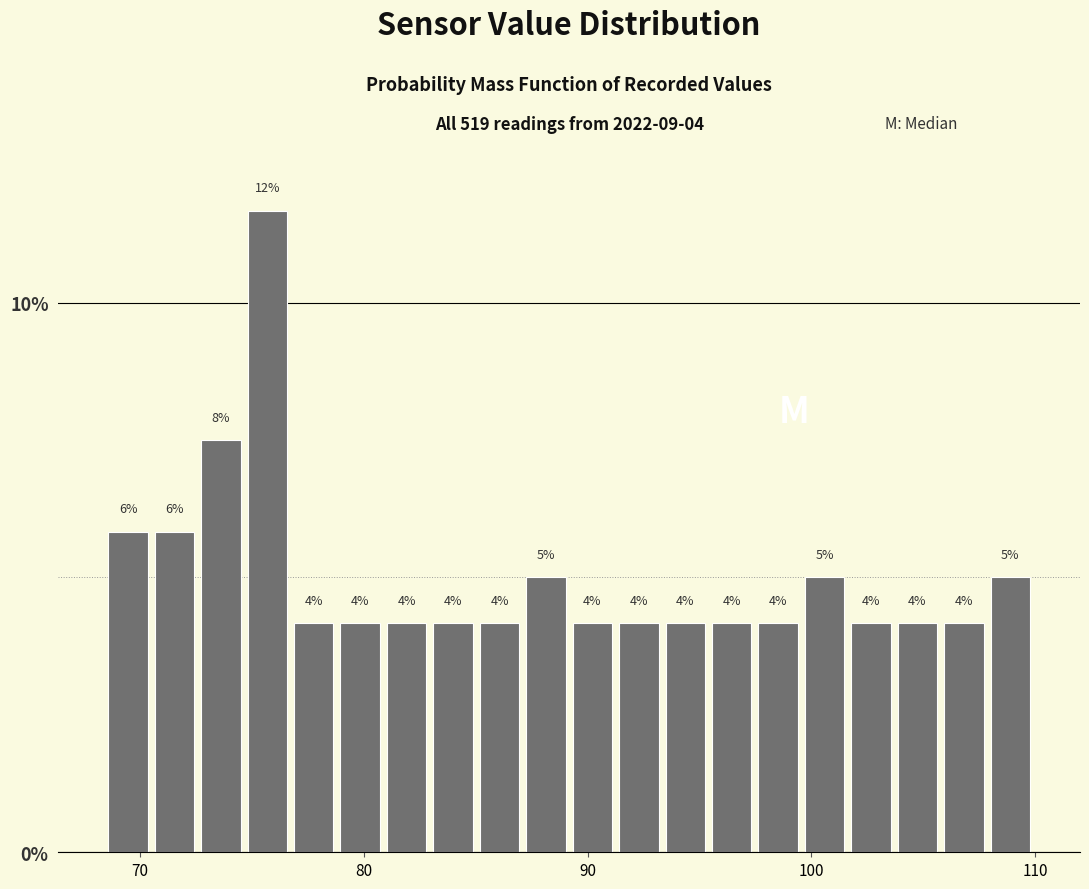

Around what value on the x-axis is the tallest bar? Give the approximate position of its centre, as read against the axis.

76